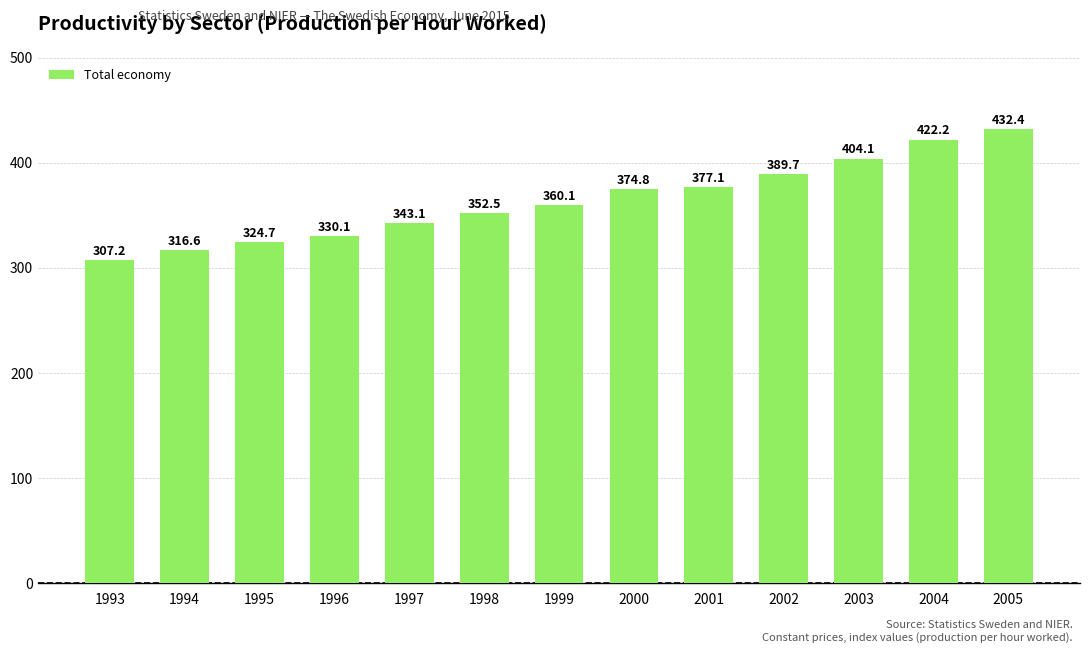

How many bars are there in total?

13